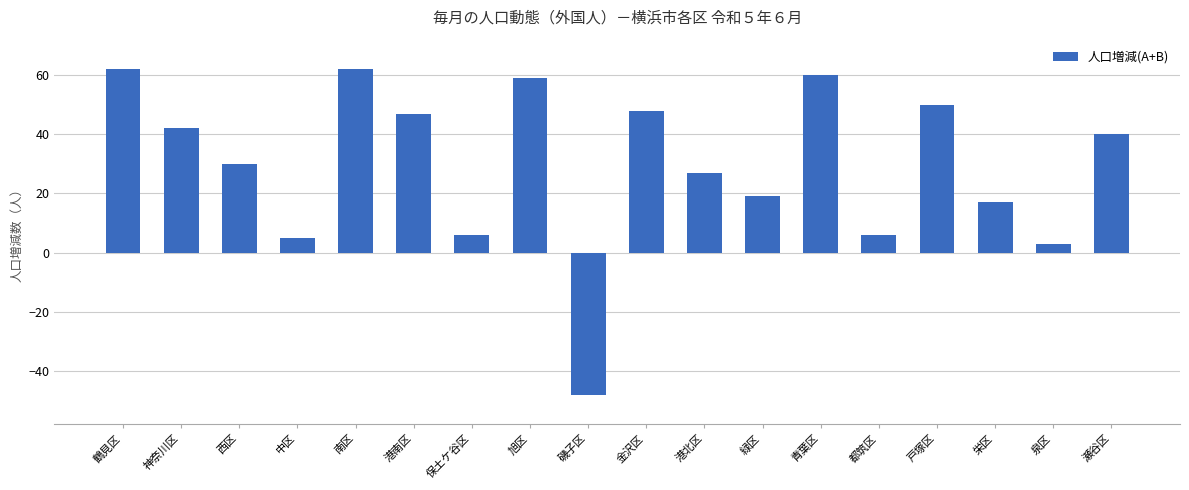

Reading right to left, extract all data points from this chart.

40	3	17	50	6	60	19	27	48	-48	59	6	47	62	5	30	42	62